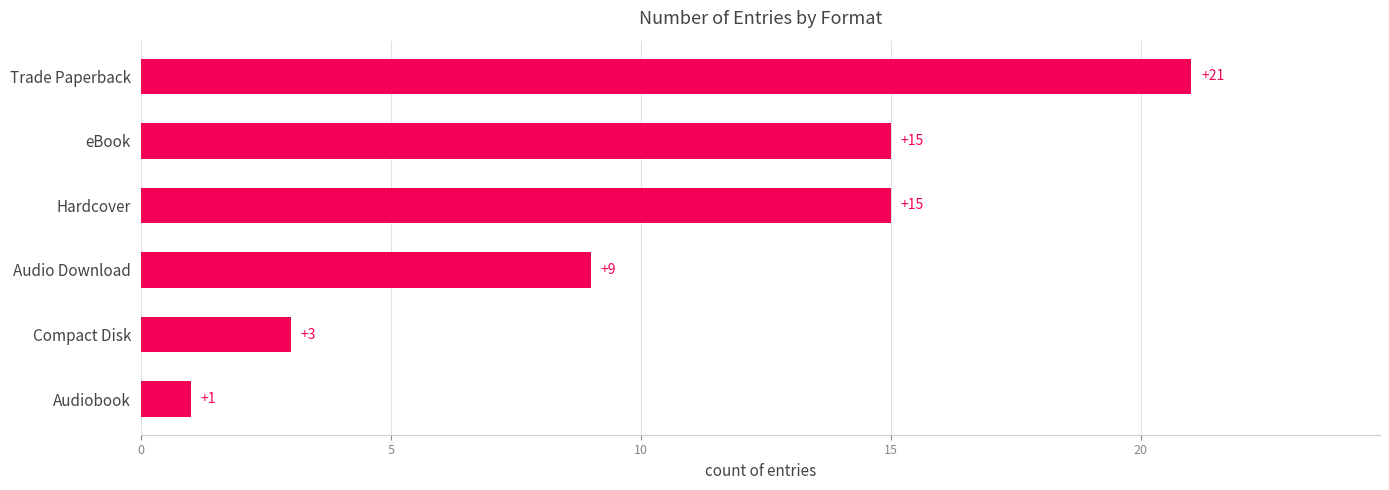

How many values are below 15?

3